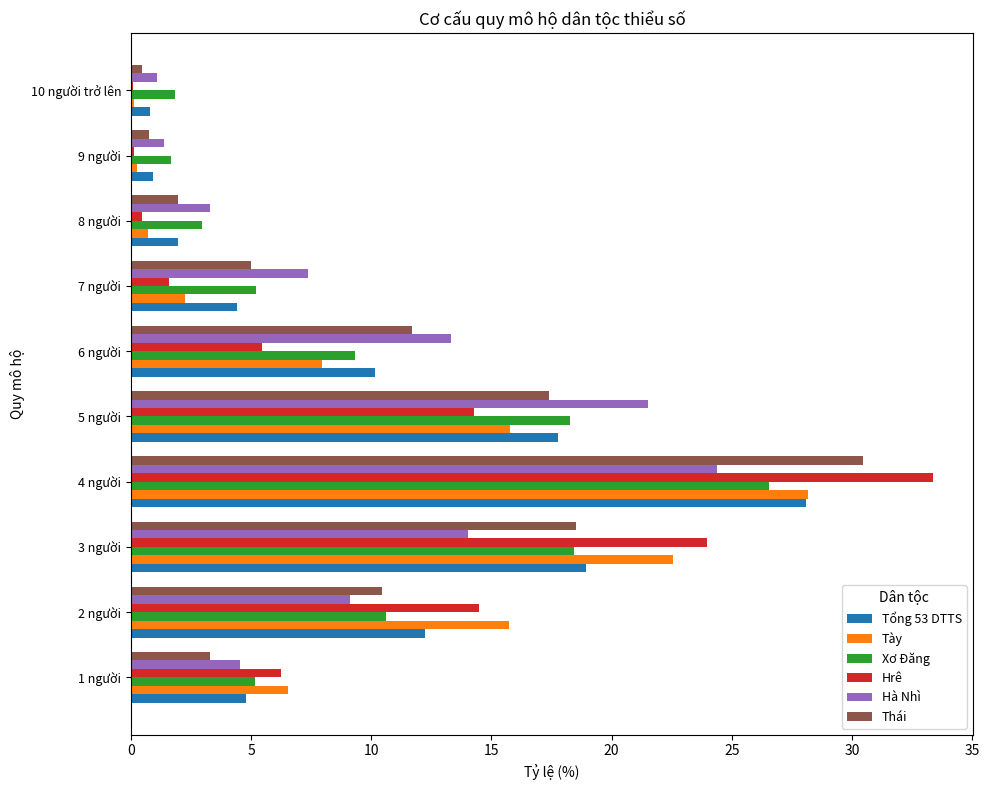

The Xơ Đăng series shows 3.0 at 8 người. True or false?

True